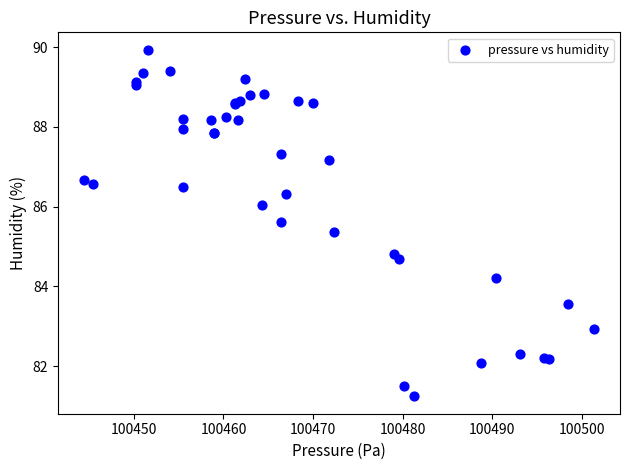

What Y value in the scatter plot is closest to 85?

84.8